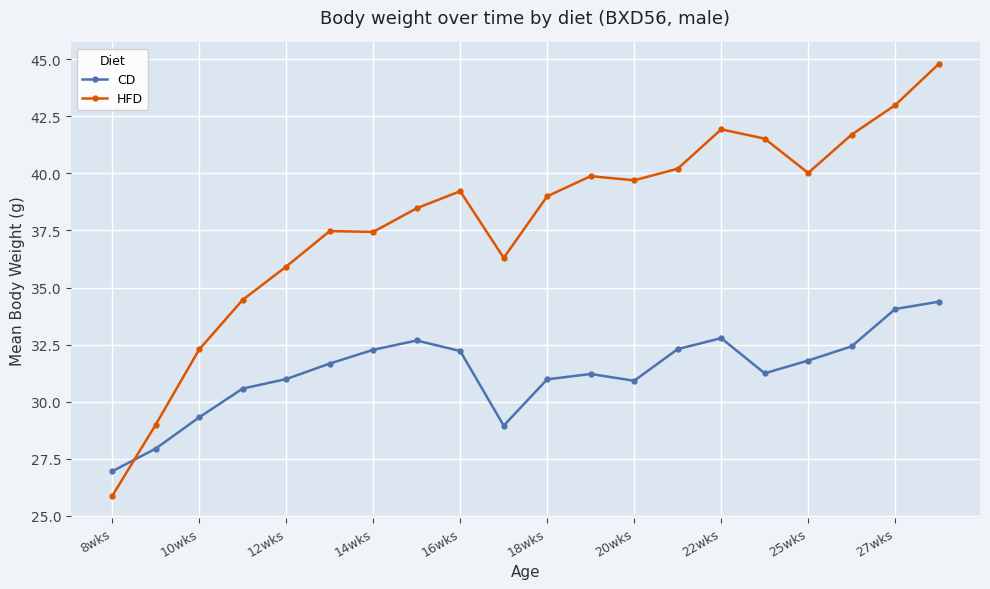

How many times do CD and HFD cross each other?

1